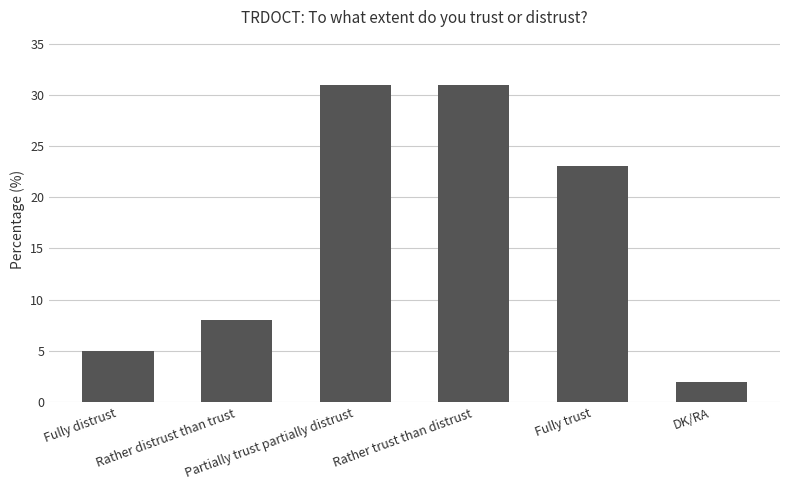

What is the value of the 1st bar from the left?

5